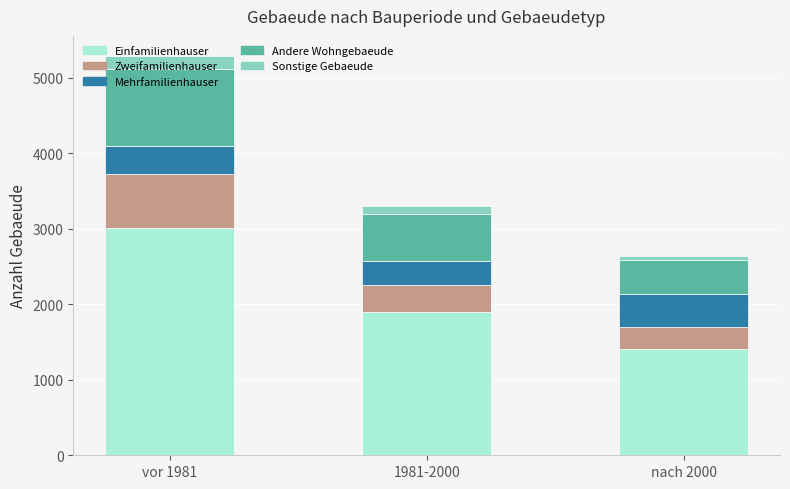

How many data points in Einfamilienhauser are less than 1900?

1